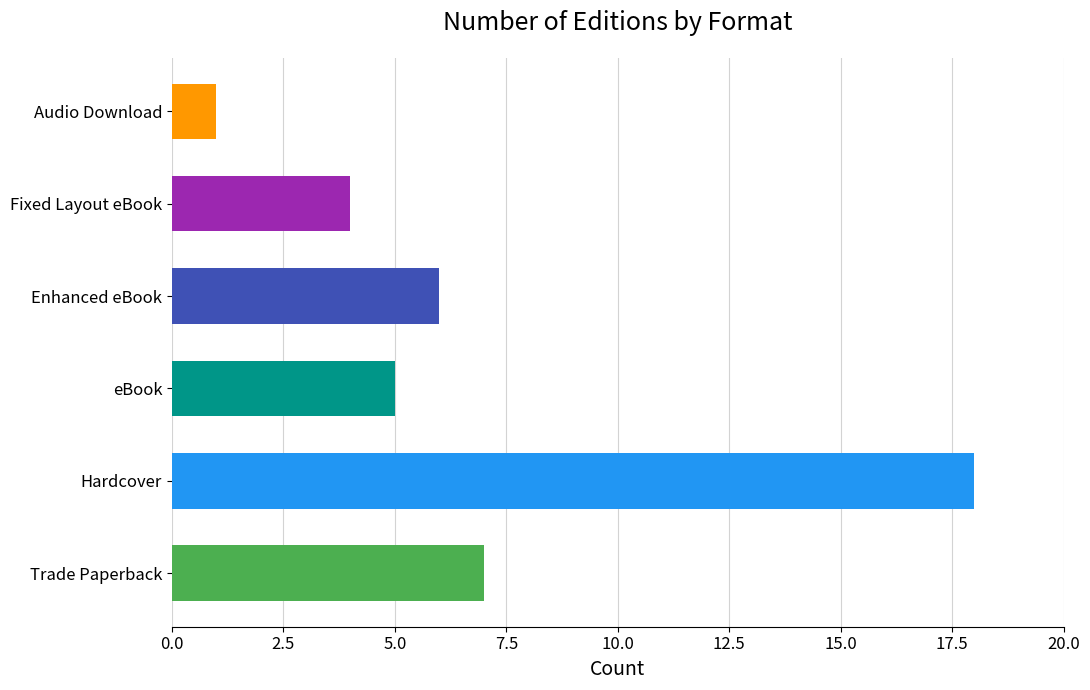

What is the maximum value shown in the chart?

18